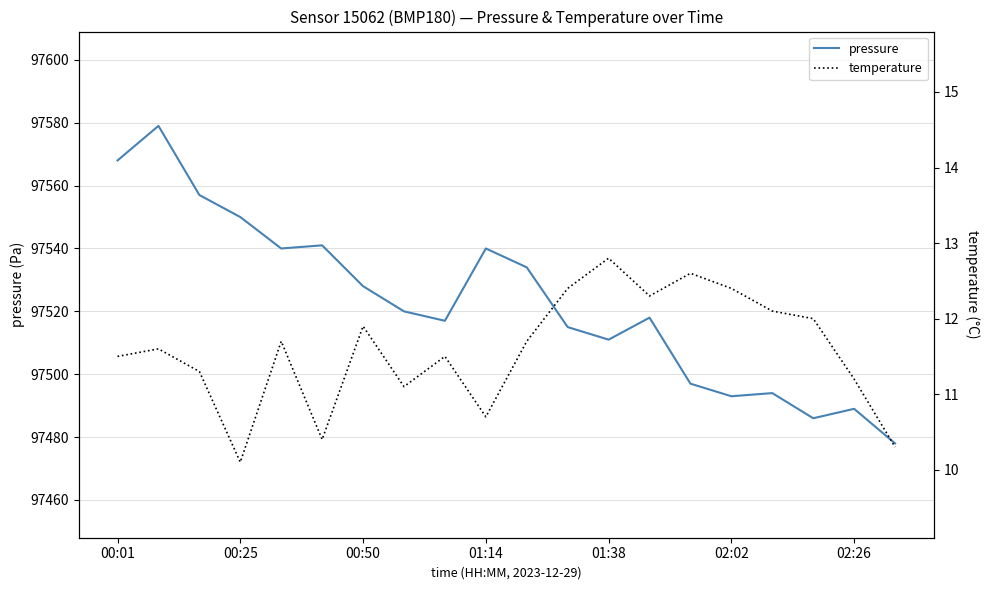

Rank the series by their maximum value, from highest to lowest.

pressure, temperature